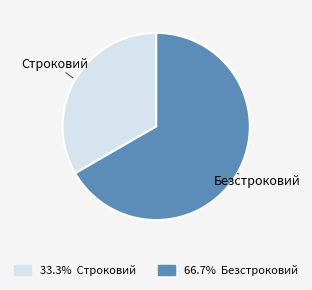

Is Строковий the majority of the pie?

No